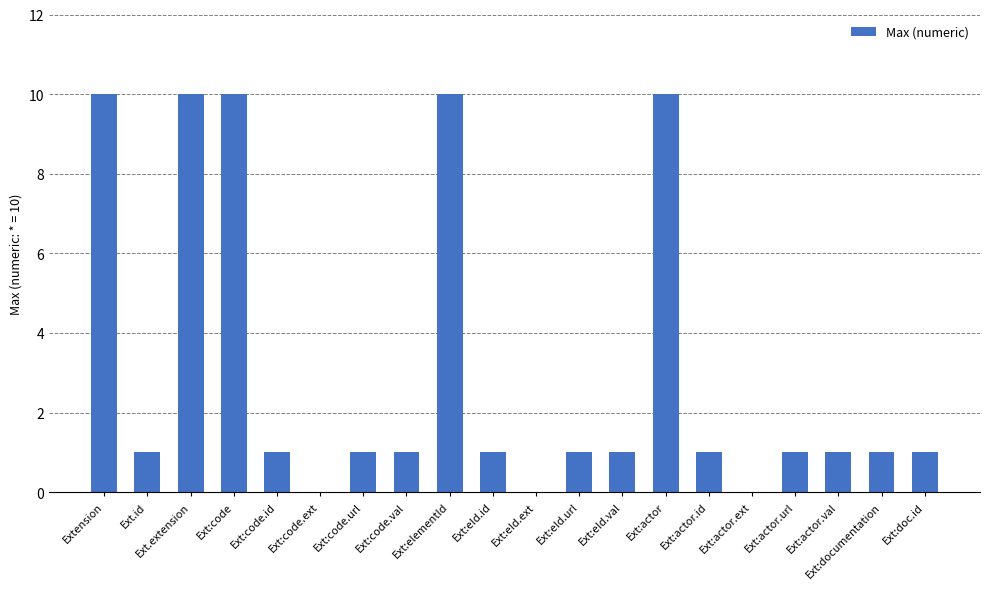

What is the ratio of the value at Ext.extension to the value at Ext:code.url?

10.0